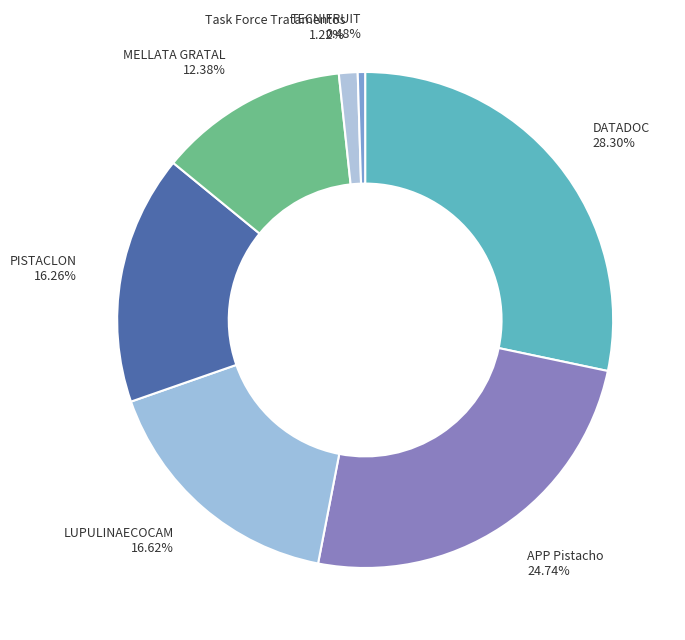

What is the total percentage of MELLATA GRATAL and APP Pistacho?

37.1%